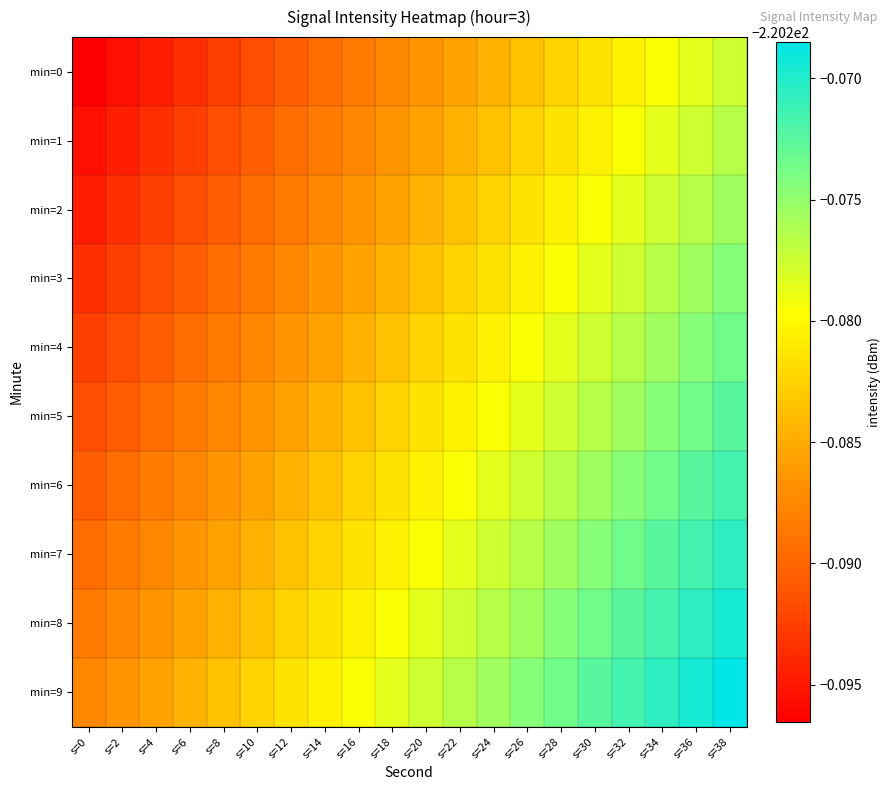

Reading left to right, list all the values displayed in this chart.

min=0: s=0=-220.3	s=2=-220.3	s=4=-220.3	s=6=-220.3	s=8=-220.3	s=10=-220.3	s=12=-220.3	s=14=-220.3	s=16=-220.3	s=18=-220.3	s=20=-220.3	s=22=-220.3	s=24=-220.3	s=26=-220.3	s=28=-220.3	s=30=-220.3	s=32=-220.3	s=34=-220.3	s=36=-220.3	s=38=-220.3
min=1: s=0=-220.3	s=2=-220.3	s=4=-220.3	s=6=-220.3	s=8=-220.3	s=10=-220.3	s=12=-220.3	s=14=-220.3	s=16=-220.3	s=18=-220.3	s=20=-220.3	s=22=-220.3	s=24=-220.3	s=26=-220.3	s=28=-220.3	s=30=-220.3	s=32=-220.3	s=34=-220.3	s=36=-220.3	s=38=-220.3
min=2: s=0=-220.3	s=2=-220.3	s=4=-220.3	s=6=-220.3	s=8=-220.3	s=10=-220.3	s=12=-220.3	s=14=-220.3	s=16=-220.3	s=18=-220.3	s=20=-220.3	s=22=-220.3	s=24=-220.3	s=26=-220.3	s=28=-220.3	s=30=-220.3	s=32=-220.3	s=34=-220.3	s=36=-220.3	s=38=-220.3
min=3: s=0=-220.3	s=2=-220.3	s=4=-220.3	s=6=-220.3	s=8=-220.3	s=10=-220.3	s=12=-220.3	s=14=-220.3	s=16=-220.3	s=18=-220.3	s=20=-220.3	s=22=-220.3	s=24=-220.3	s=26=-220.3	s=28=-220.3	s=30=-220.3	s=32=-220.3	s=34=-220.3	s=36=-220.3	s=38=-220.3
min=4: s=0=-220.3	s=2=-220.3	s=4=-220.3	s=6=-220.3	s=8=-220.3	s=10=-220.3	s=12=-220.3	s=14=-220.3	s=16=-220.3	s=18=-220.3	s=20=-220.3	s=22=-220.3	s=24=-220.3	s=26=-220.3	s=28=-220.3	s=30=-220.3	s=32=-220.3	s=34=-220.3	s=36=-220.3	s=38=-220.3
min=5: s=0=-220.3	s=2=-220.3	s=4=-220.3	s=6=-220.3	s=8=-220.3	s=10=-220.3	s=12=-220.3	s=14=-220.3	s=16=-220.3	s=18=-220.3	s=20=-220.3	s=22=-220.3	s=24=-220.3	s=26=-220.3	s=28=-220.3	s=30=-220.3	s=32=-220.3	s=34=-220.3	s=36=-220.3	s=38=-220.3
min=6: s=0=-220.3	s=2=-220.3	s=4=-220.3	s=6=-220.3	s=8=-220.3	s=10=-220.3	s=12=-220.3	s=14=-220.3	s=16=-220.3	s=18=-220.3	s=20=-220.3	s=22=-220.3	s=24=-220.3	s=26=-220.3	s=28=-220.3	s=30=-220.3	s=32=-220.3	s=34=-220.3	s=36=-220.3	s=38=-220.3
min=7: s=0=-220.3	s=2=-220.3	s=4=-220.3	s=6=-220.3	s=8=-220.3	s=10=-220.3	s=12=-220.3	s=14=-220.3	s=16=-220.3	s=18=-220.3	s=20=-220.3	s=22=-220.3	s=24=-220.3	s=26=-220.3	s=28=-220.3	s=30=-220.3	s=32=-220.3	s=34=-220.3	s=36=-220.3	s=38=-220.3
min=8: s=0=-220.3	s=2=-220.3	s=4=-220.3	s=6=-220.3	s=8=-220.3	s=10=-220.3	s=12=-220.3	s=14=-220.3	s=16=-220.3	s=18=-220.3	s=20=-220.3	s=22=-220.3	s=24=-220.3	s=26=-220.3	s=28=-220.3	s=30=-220.3	s=32=-220.3	s=34=-220.3	s=36=-220.3	s=38=-220.3
min=9: s=0=-220.3	s=2=-220.3	s=4=-220.3	s=6=-220.3	s=8=-220.3	s=10=-220.3	s=12=-220.3	s=14=-220.3	s=16=-220.3	s=18=-220.3	s=20=-220.3	s=22=-220.3	s=24=-220.3	s=26=-220.3	s=28=-220.3	s=30=-220.3	s=32=-220.3	s=34=-220.3	s=36=-220.3	s=38=-220.3